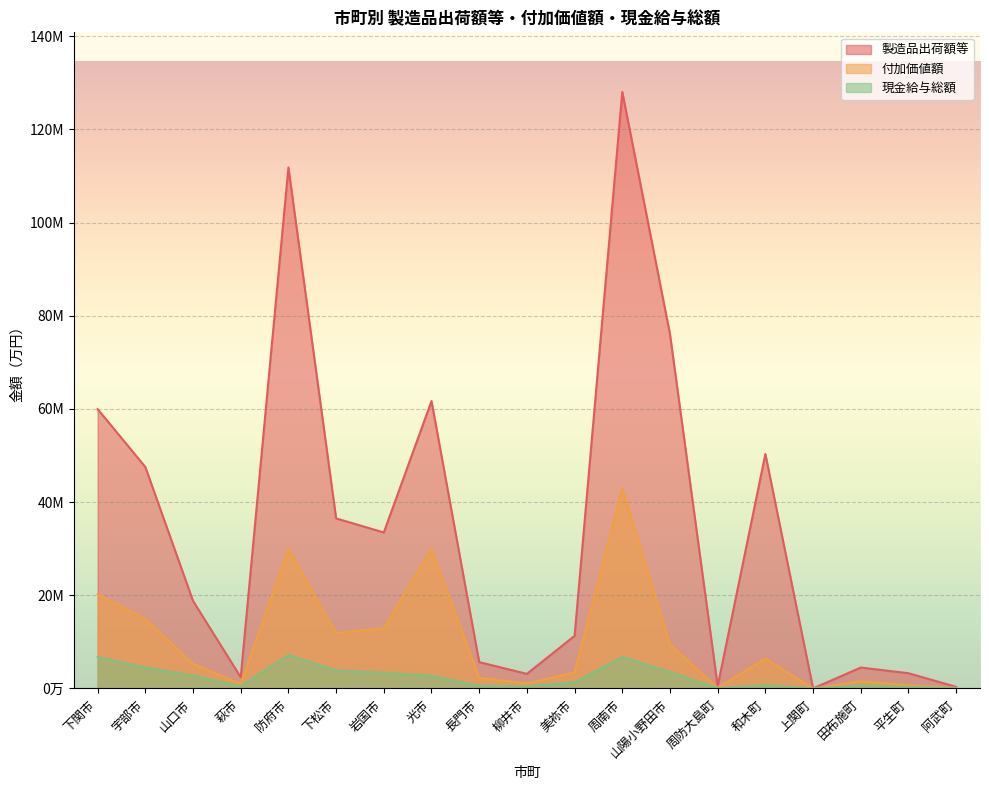

What is the label of the 15th point from the right?

防府市